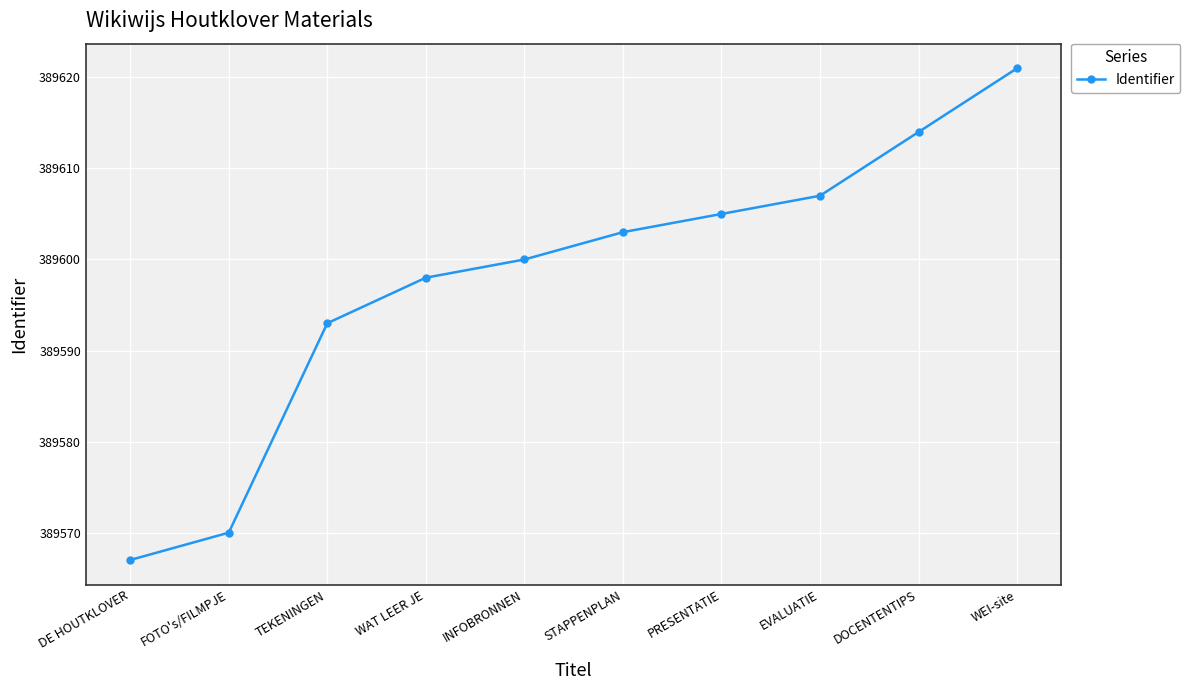

What is the smallest value displayed?

389567